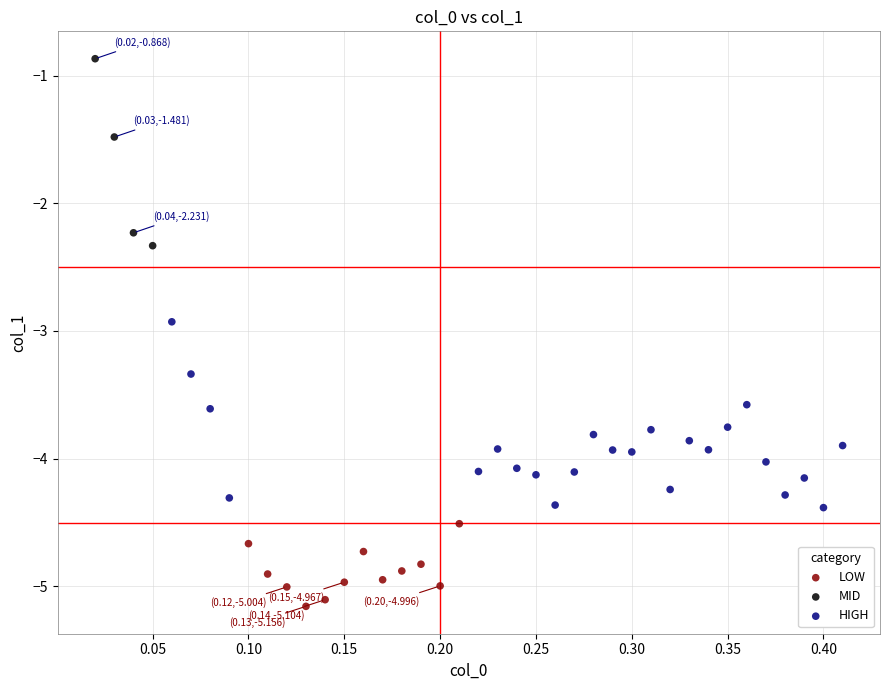

Which series contains the highest Y value?

MID